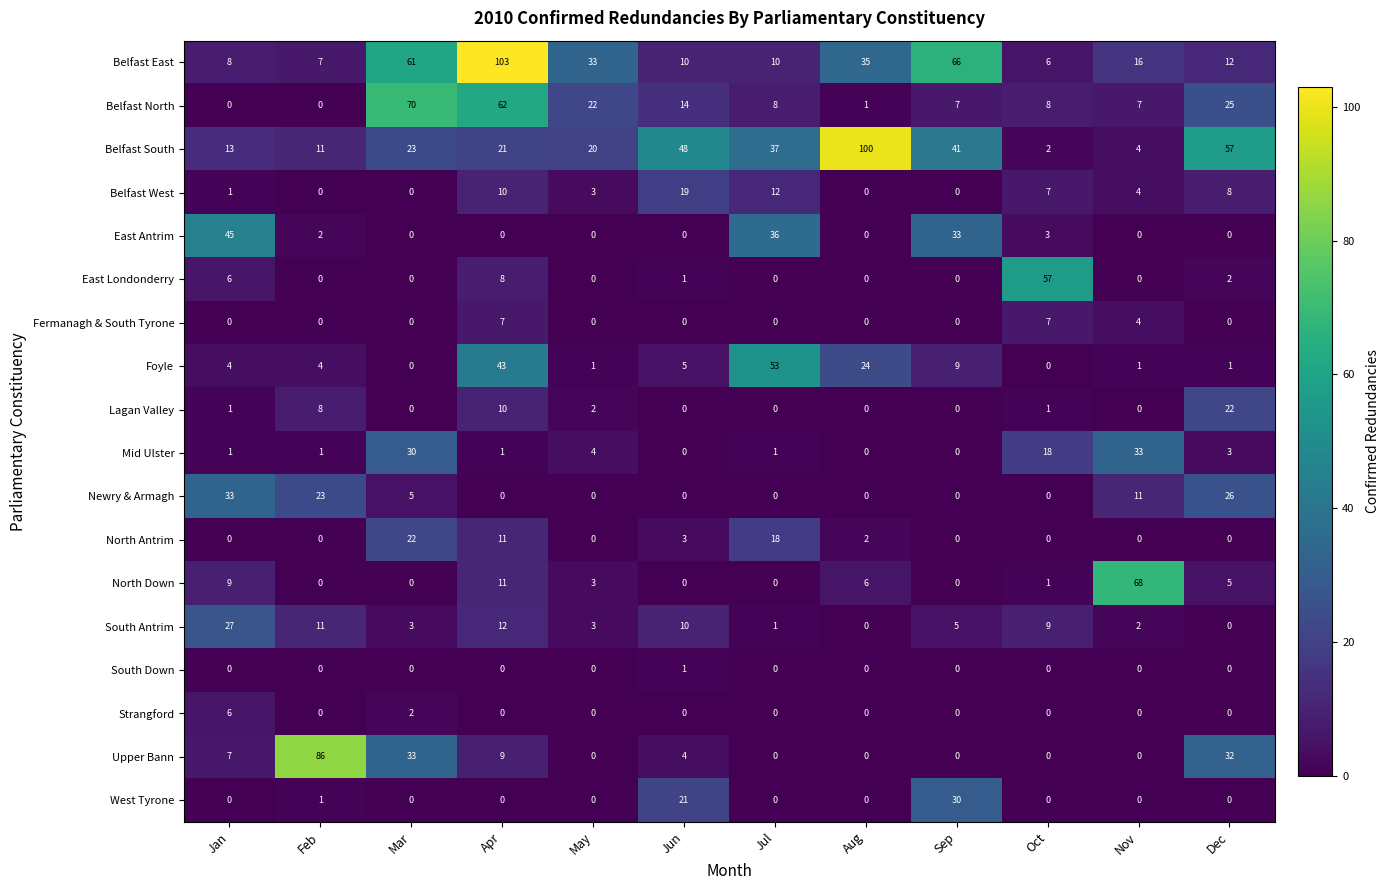

What is the sum of all Foyle values?

145